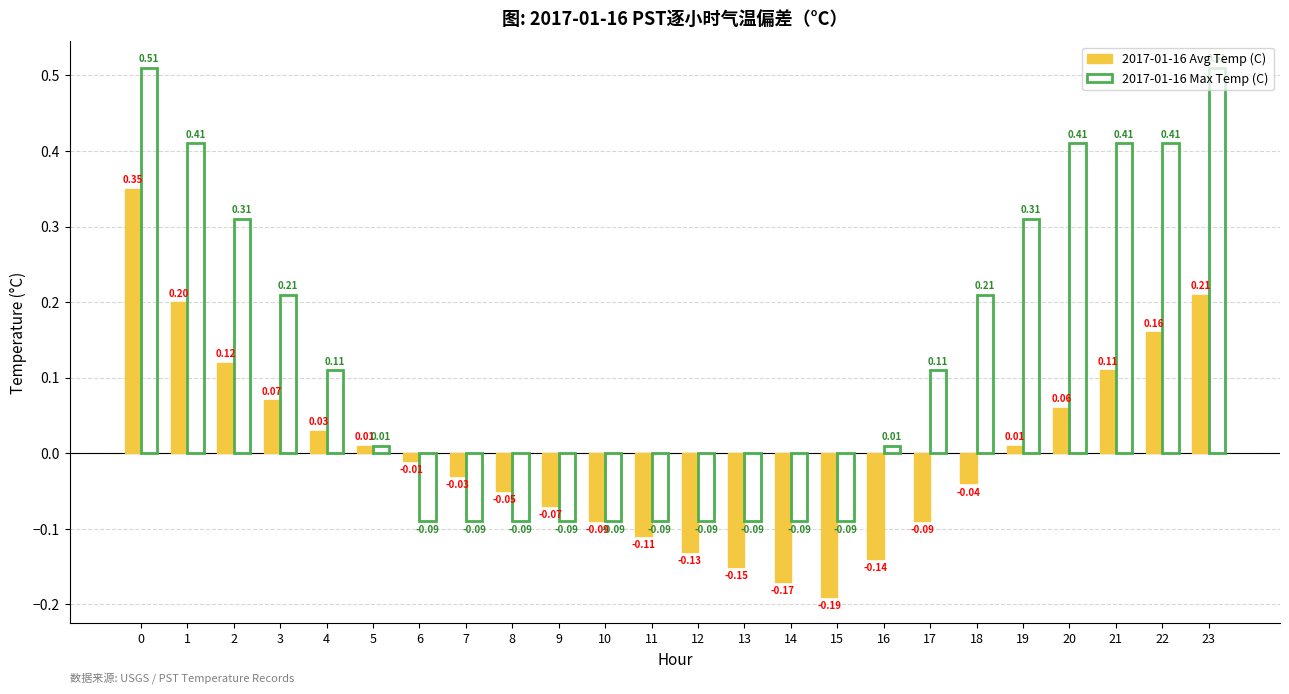

Between 2 and 7, which series saw the biggest shift?

2017-01-16 Max Temp (C)